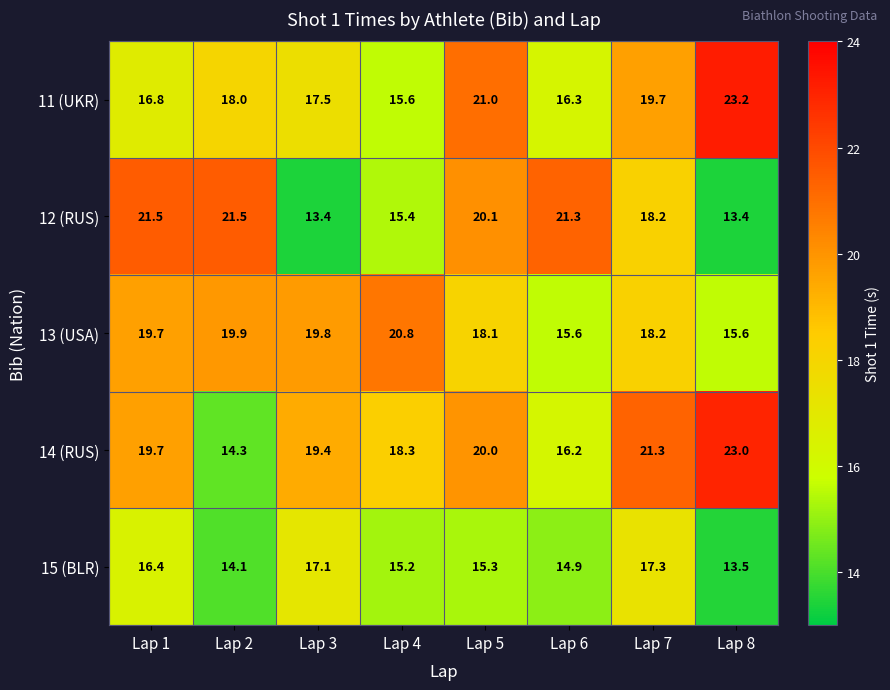

The value of 11 (UKR) at Lap 7 is 5.4. True or false?

False